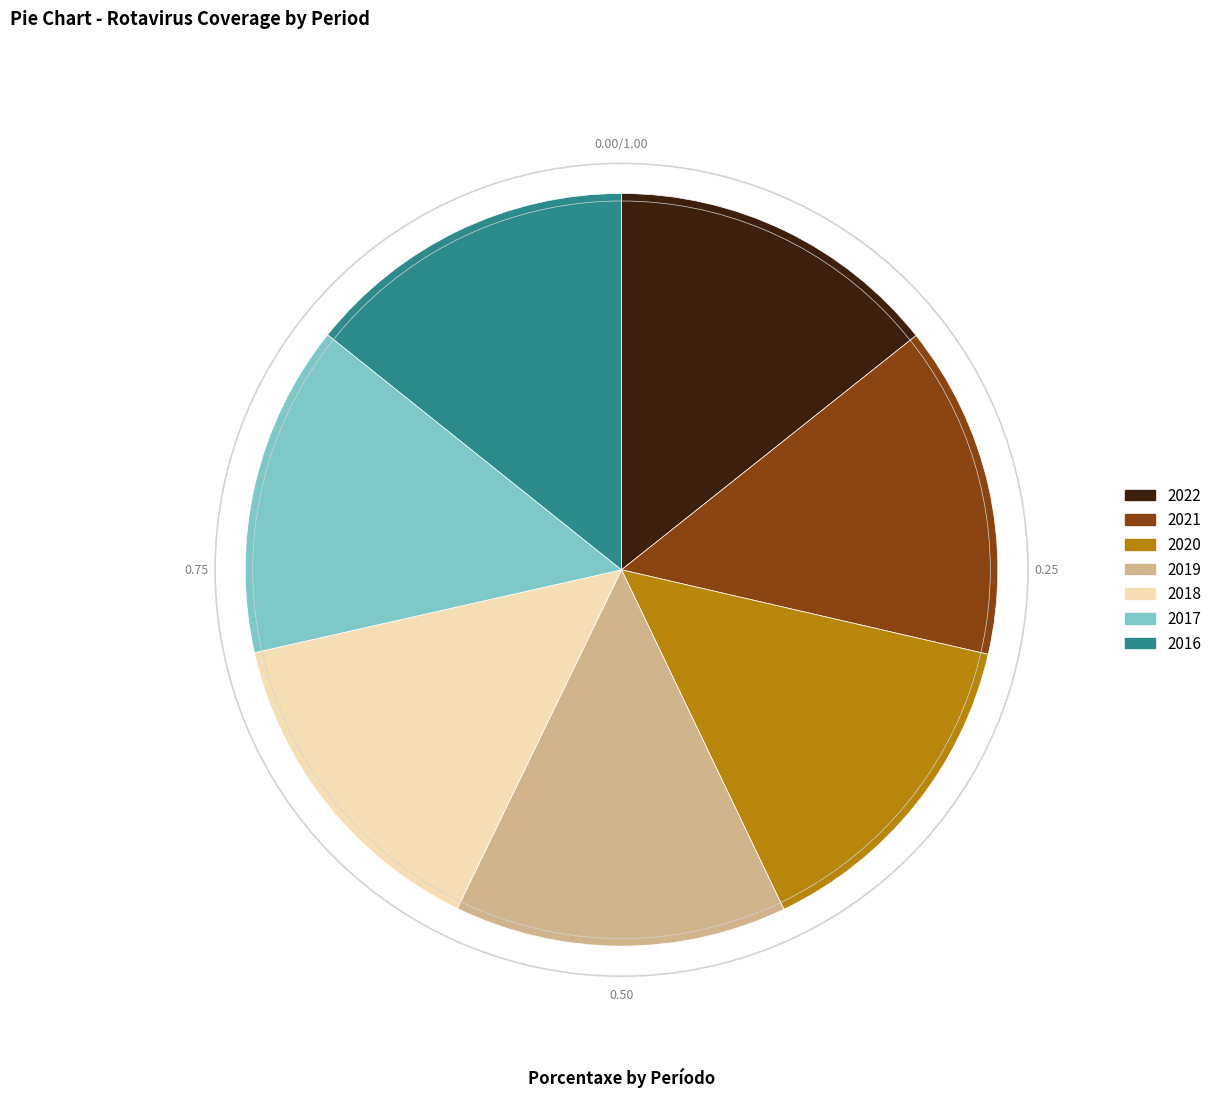

Is there any slice that represents more than half of the pie?

No